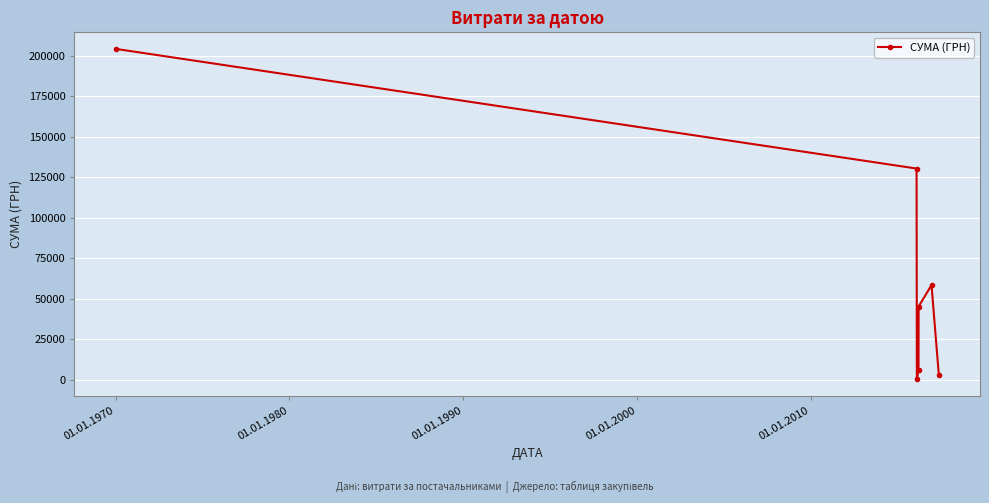

What is the maximum value shown in the chart?

204286.8